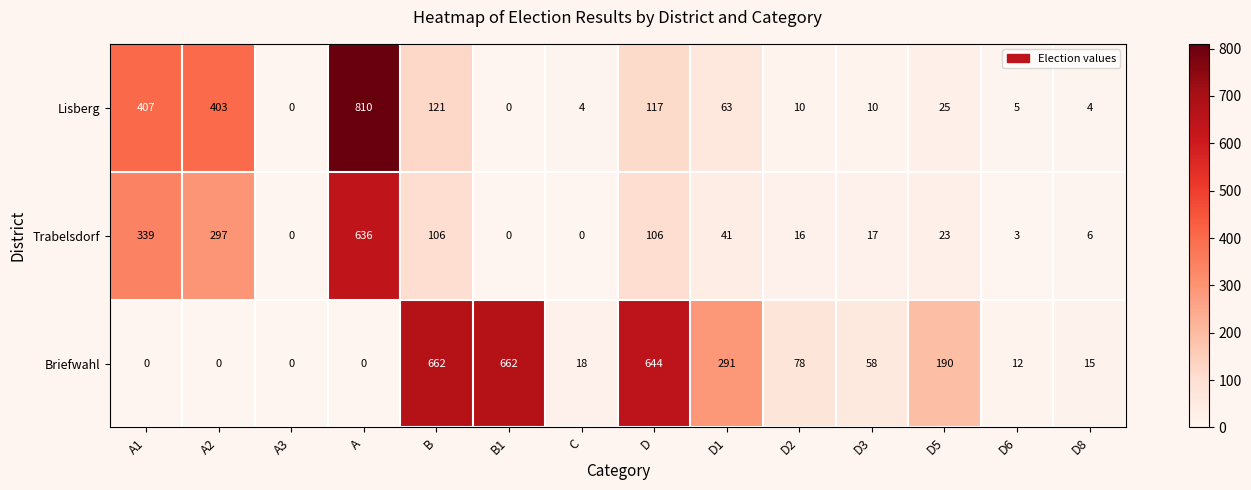

What is the difference between the maximum and second lowest values in the Trabelsdorf series?

636